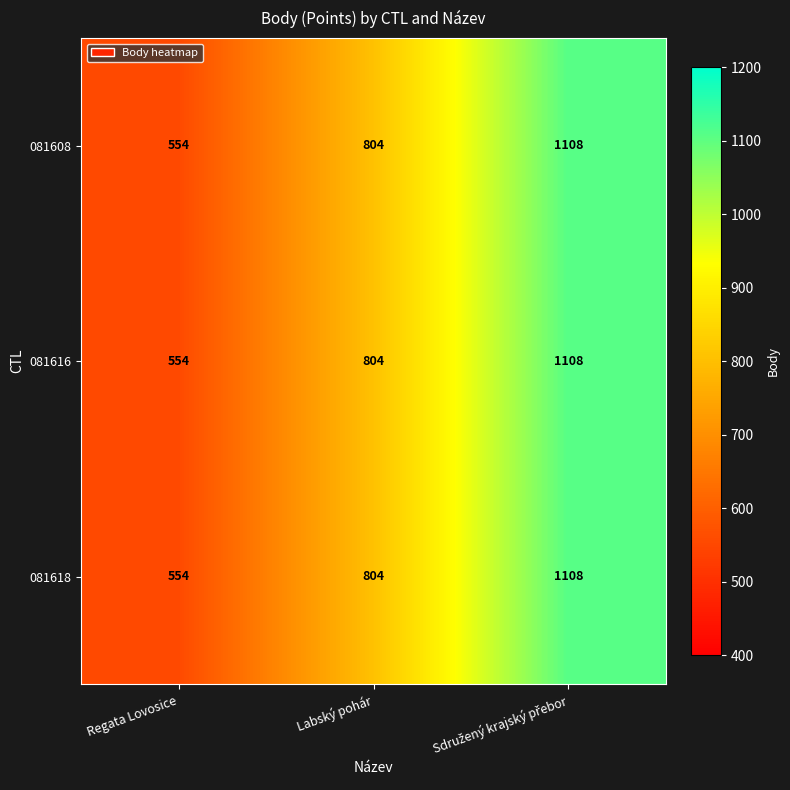

How many categories are shown in the chart?

3